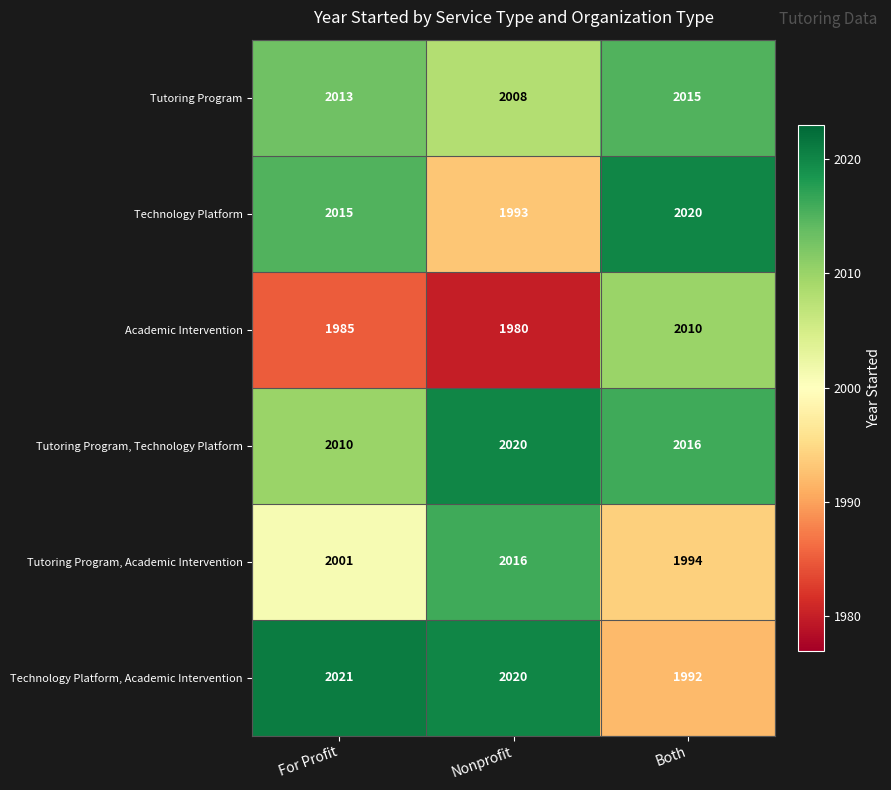

What is the sum of the Tutoring Program values at Both and For Profit?

4028